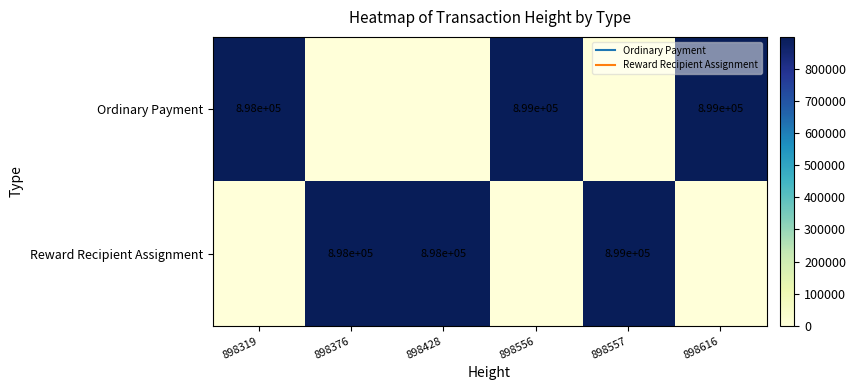

The value of Reward Recipient Assignment at 898319 is 0. True or false?

True